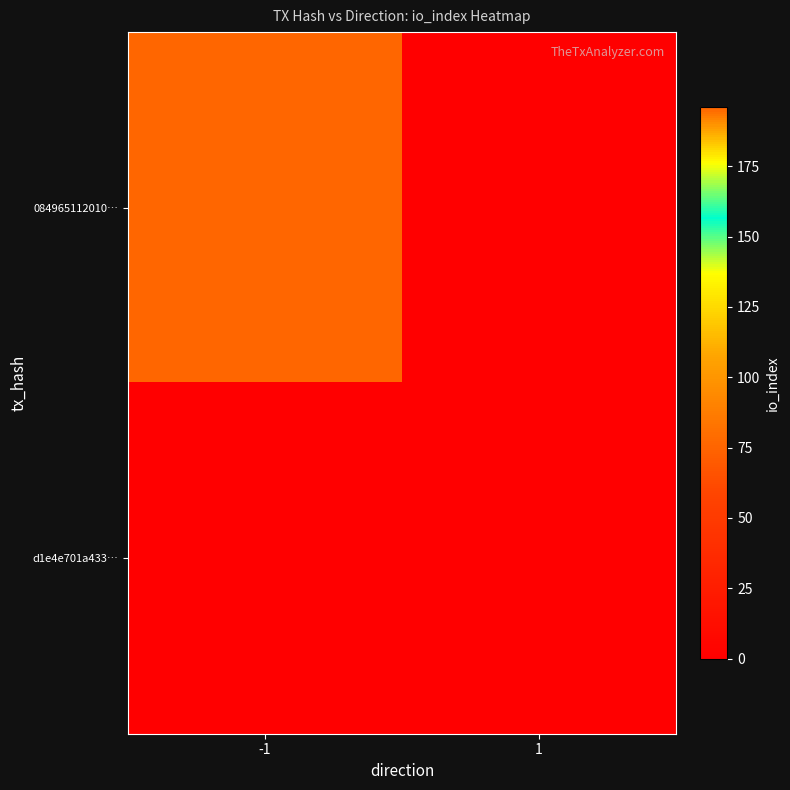

Reading right to left, what are all the values shown in this chart?

084965112010…: 1=0	-1=196
d1e4e701a433…: 1=0	-1=0